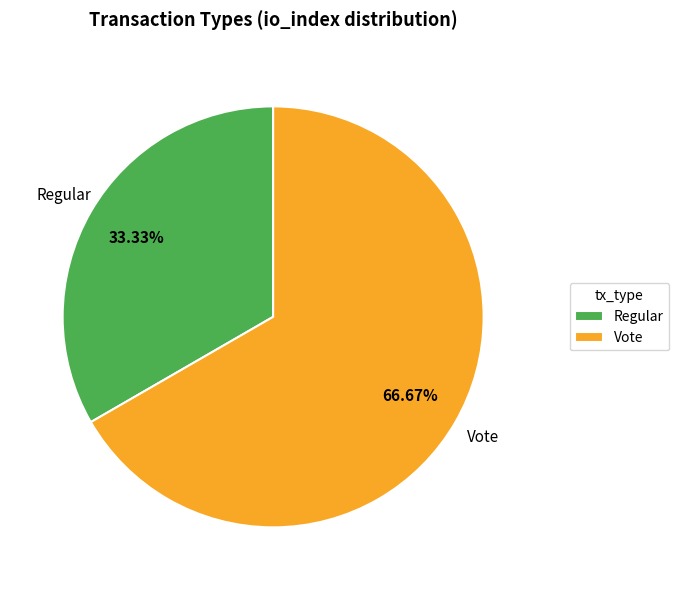

Is there any slice that represents more than half of the pie?

Yes